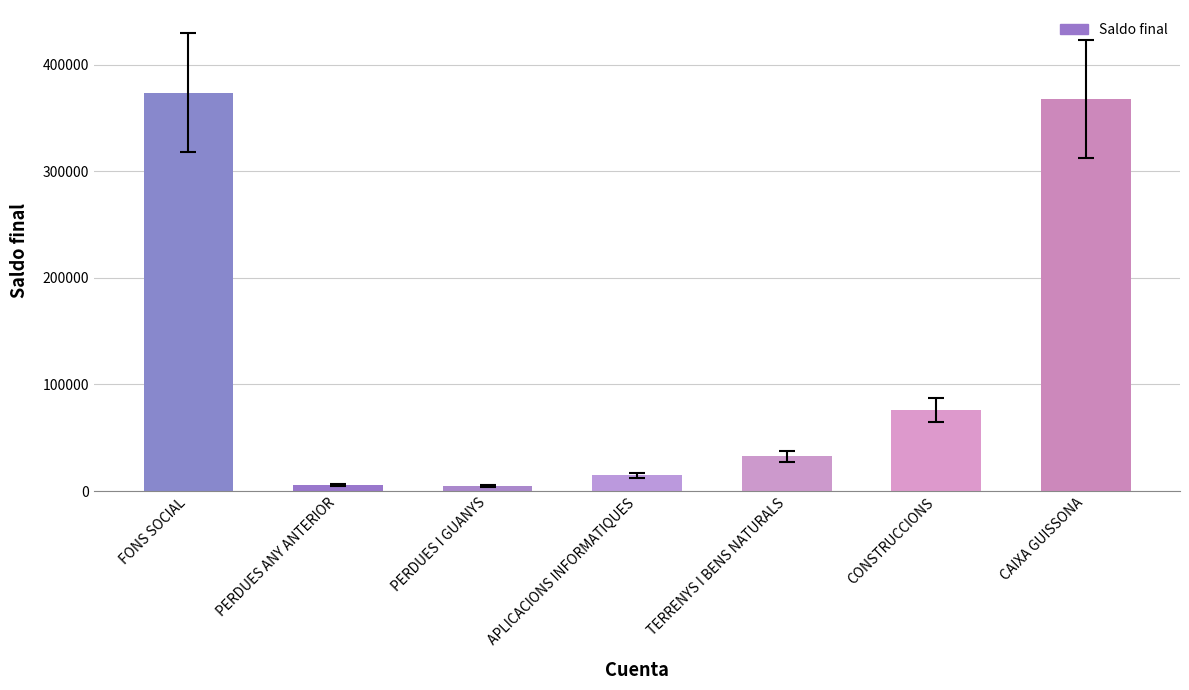

The chart shows a value of 373904.1 at FONS SOCIAL. True or false?

True